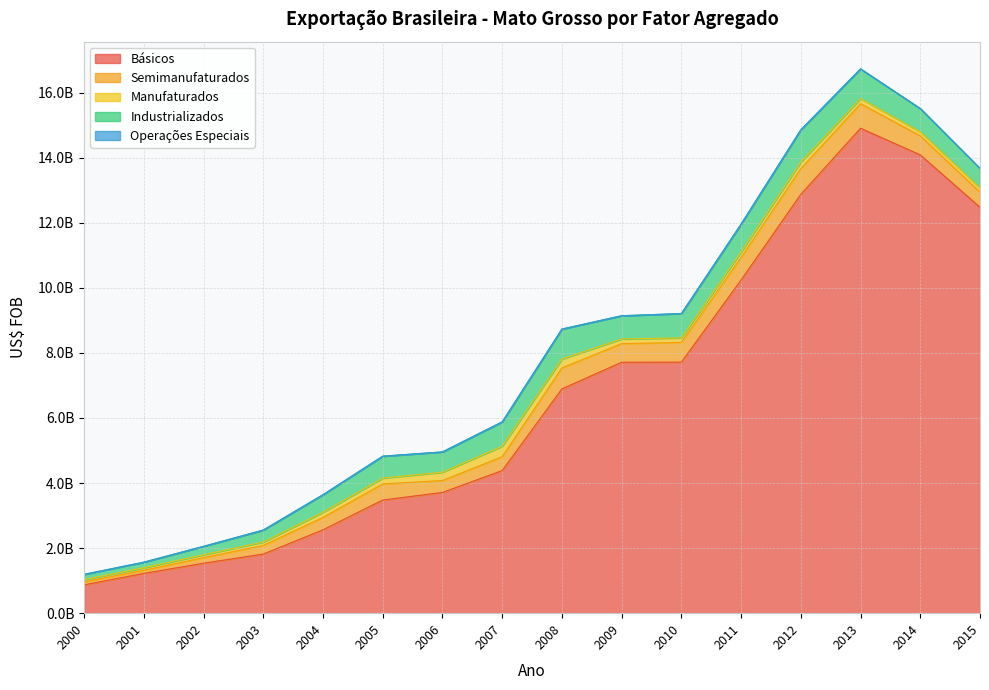

True or false: Operações Especiais and Industrializados intersect in this chart.

False